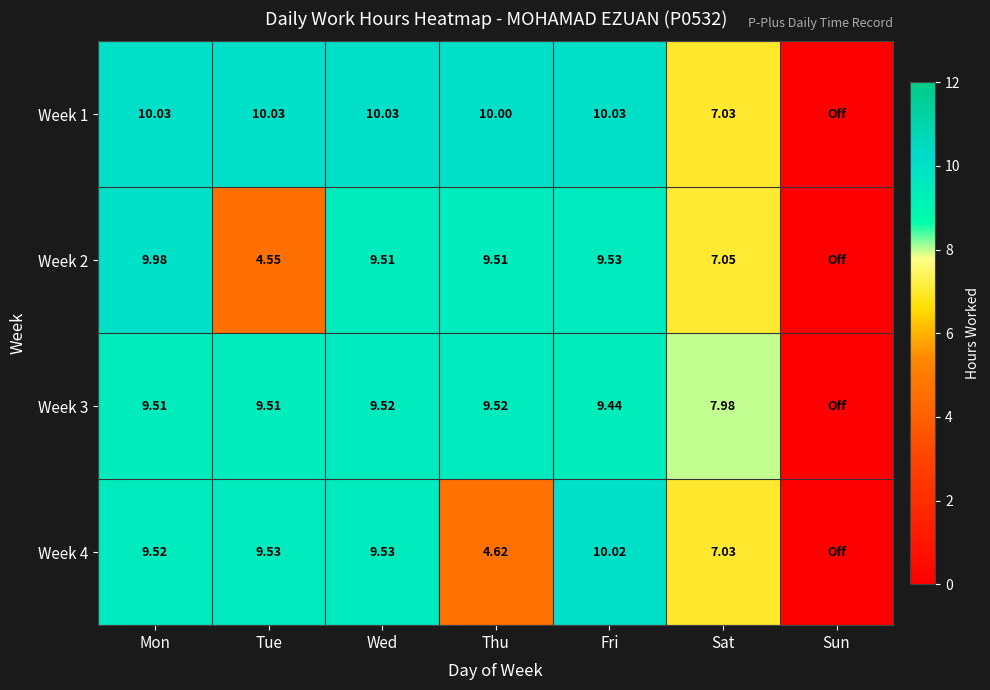

Is the value of Week 3 at Tue greater than the value of Week 1 at Sat?

Yes